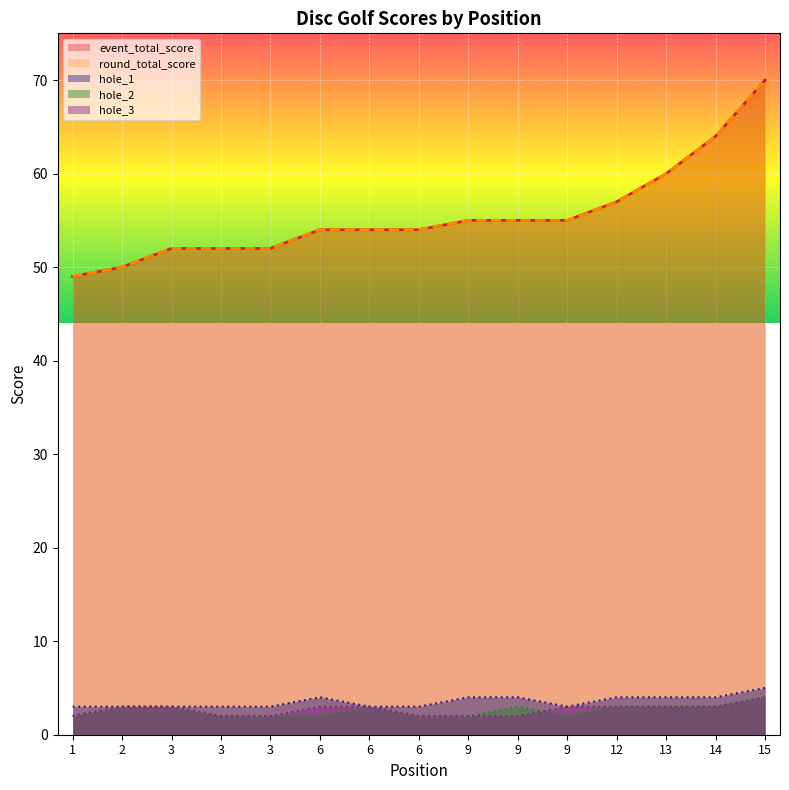

Is it true that hole_2 equals 5 at 12?

False